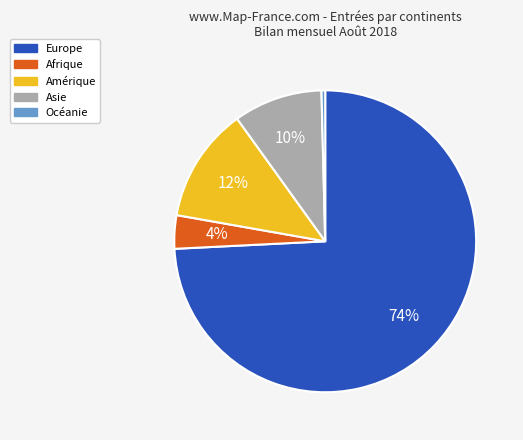

How many segments does this pie chart have?

5